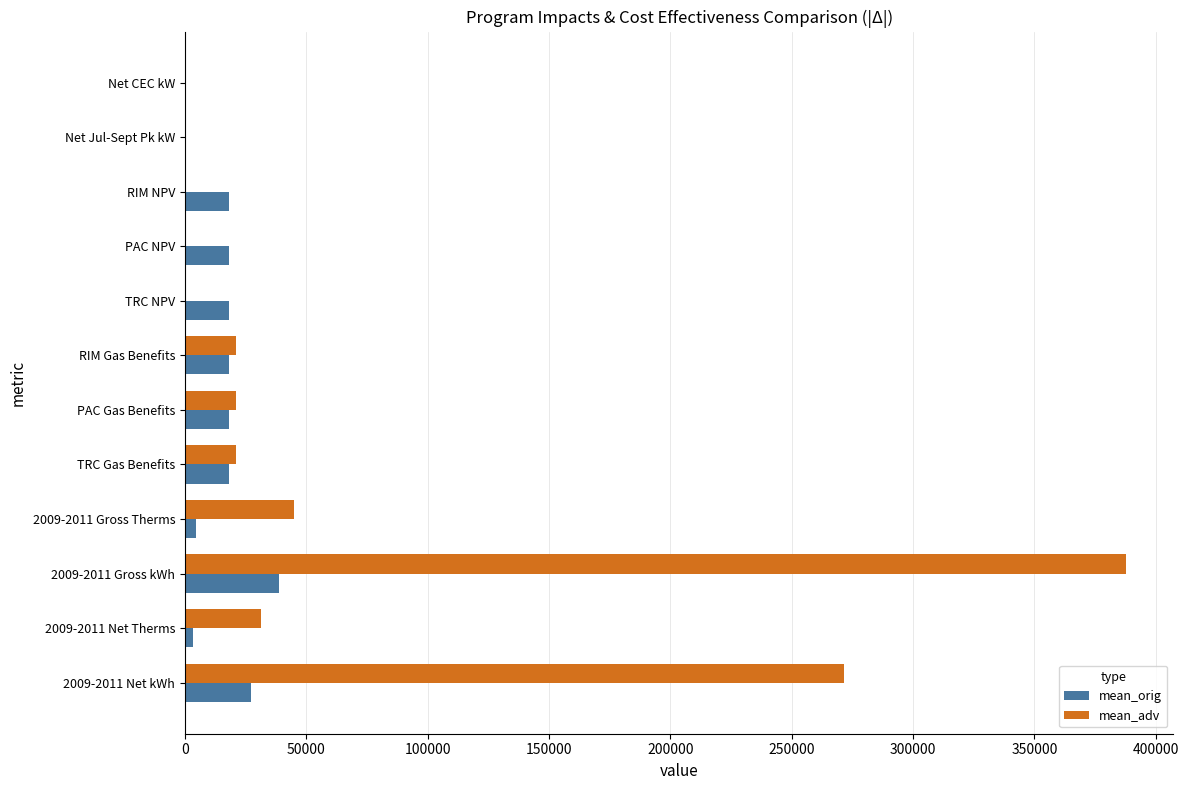

Which label corresponds to the largest value in the chart?

2009-2011 Gross kWh